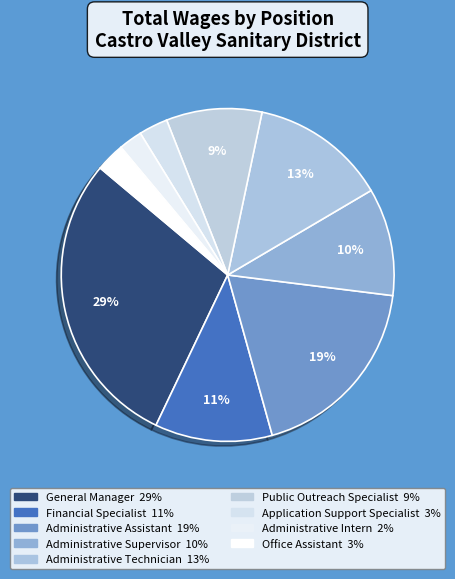

How many segments does this pie chart have?

9